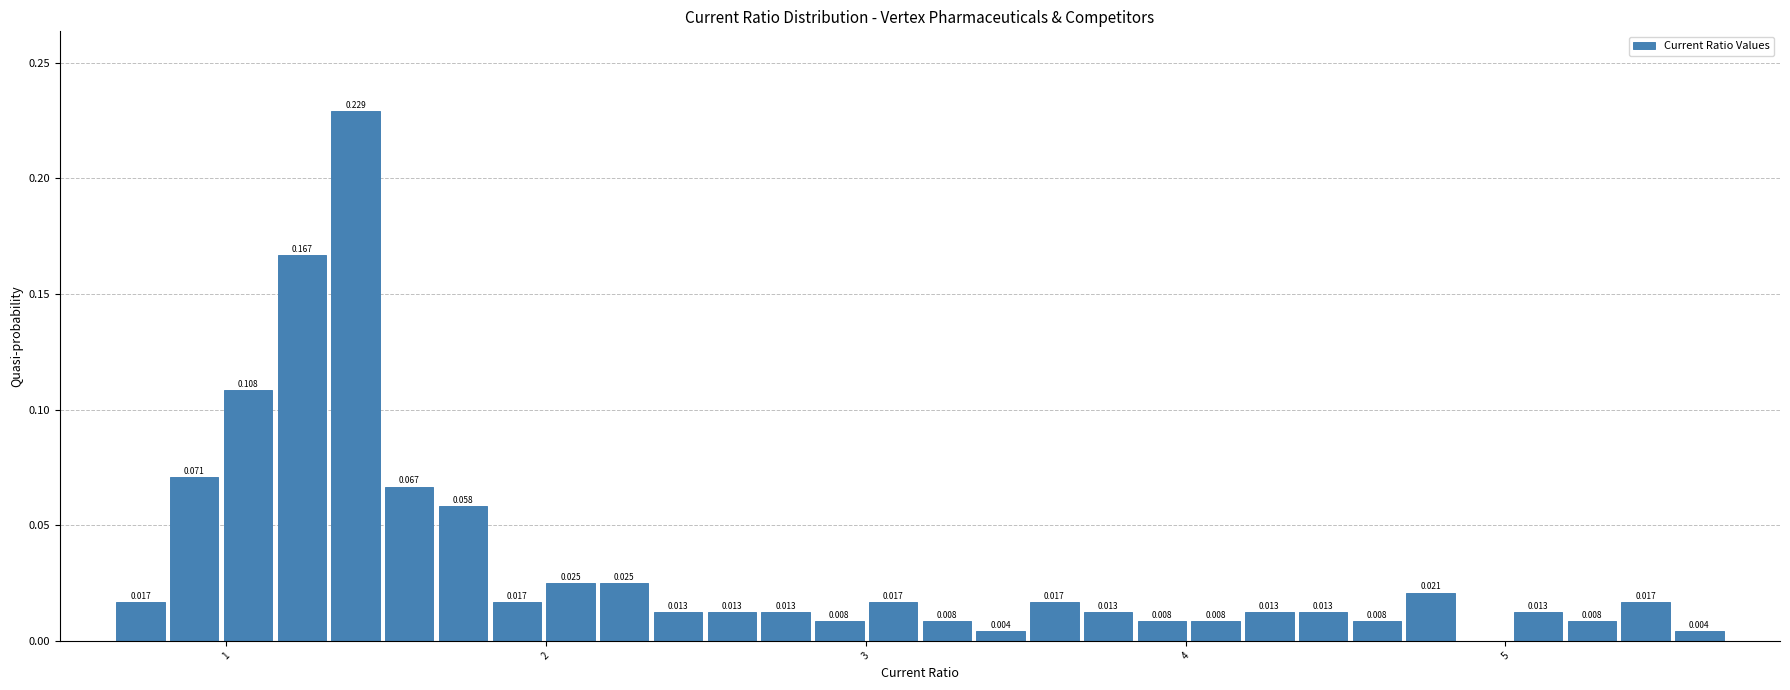

Around what value on the x-axis is the tallest bar? Give the approximate position of its centre, as read against the axis.

1.4